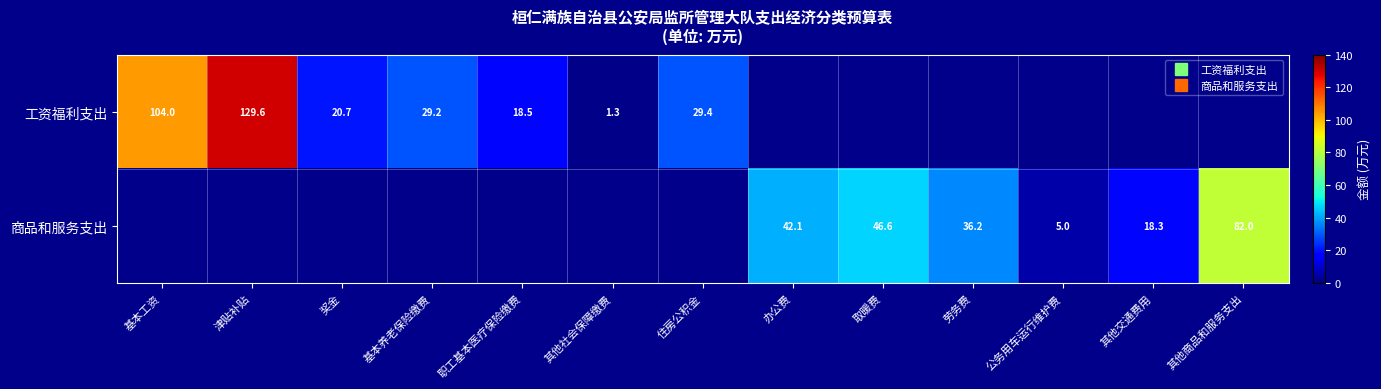

Is it true that 商品和服务支出 equals 29.0 at 奖金?

False